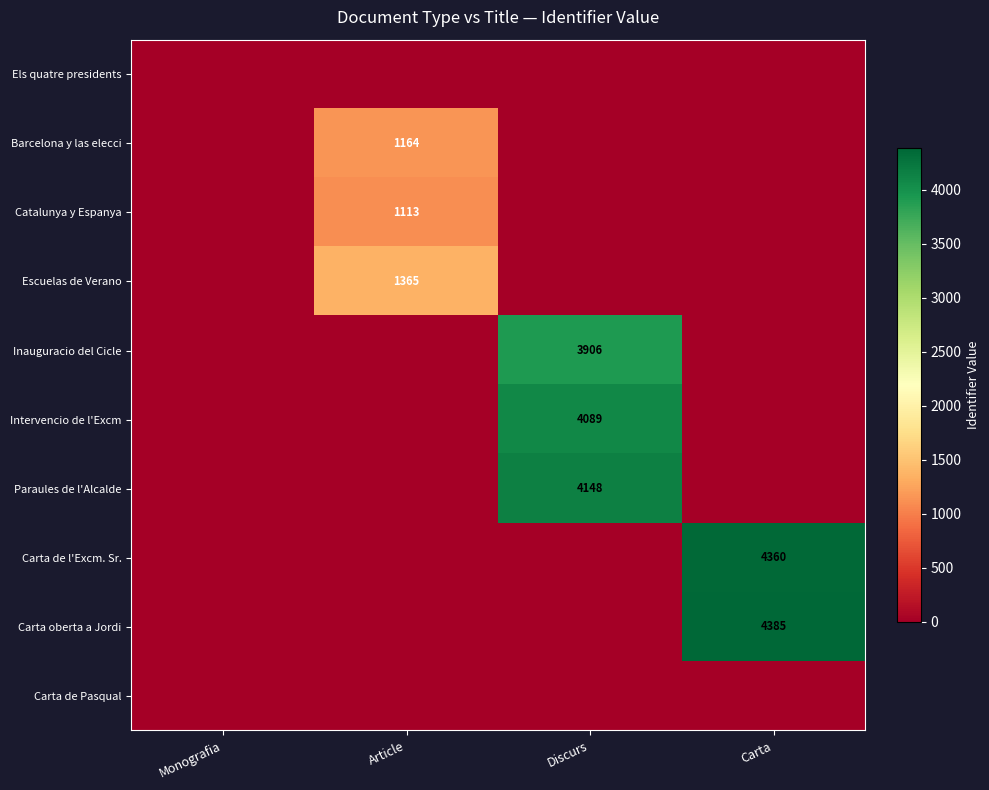

What is the maximum value shown in the chart?

4385